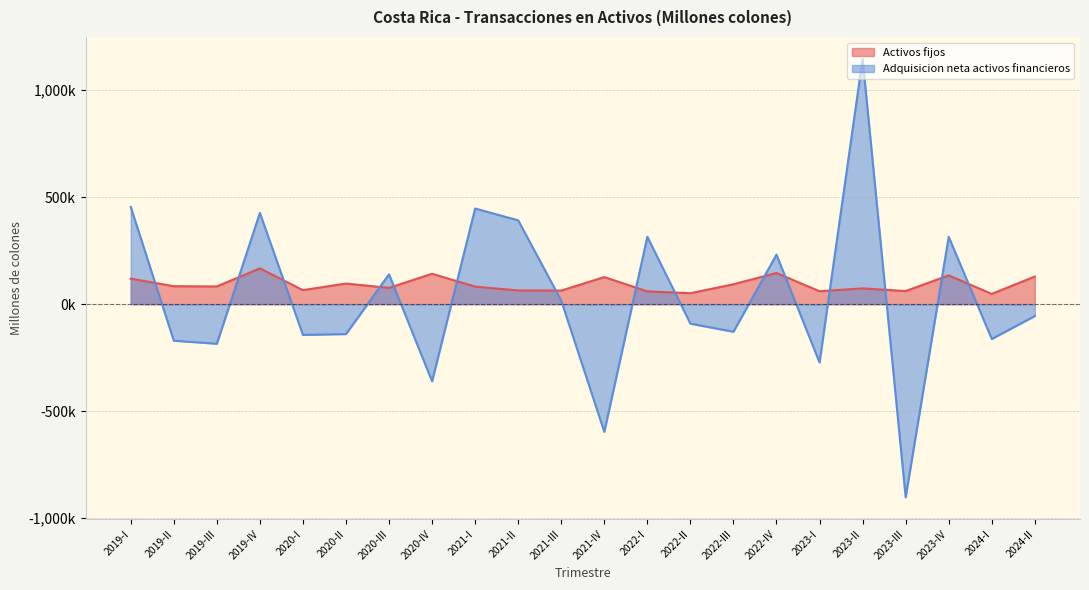

Does the chart display data point markers on the line(s)?

No